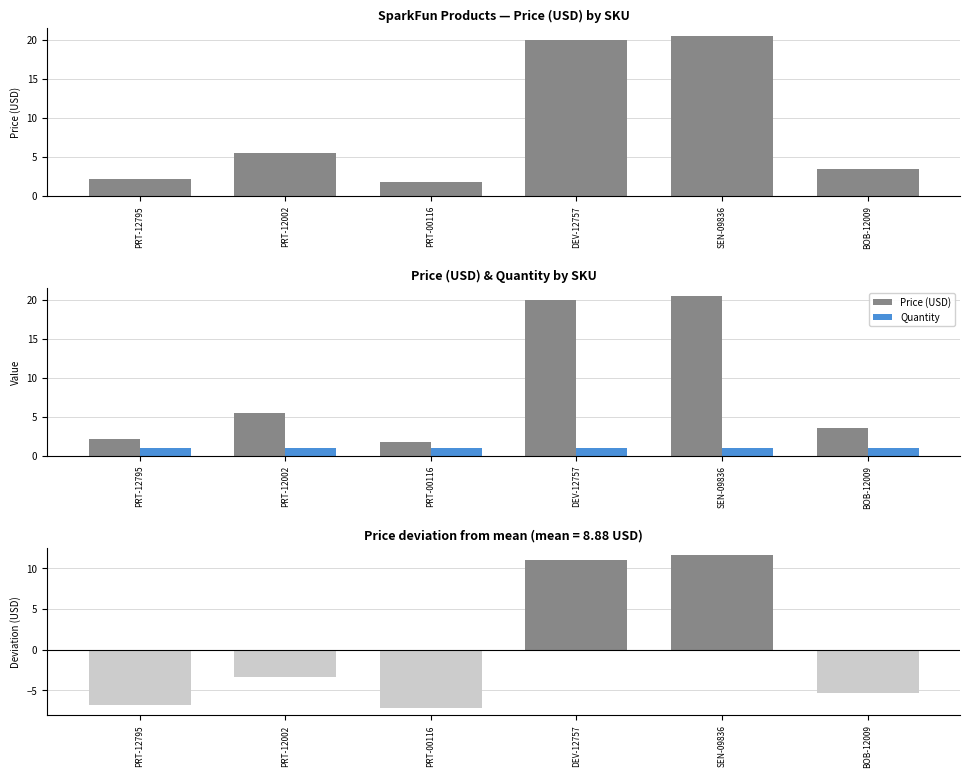

At which label is Quantity closest to 1?

PRT-12795